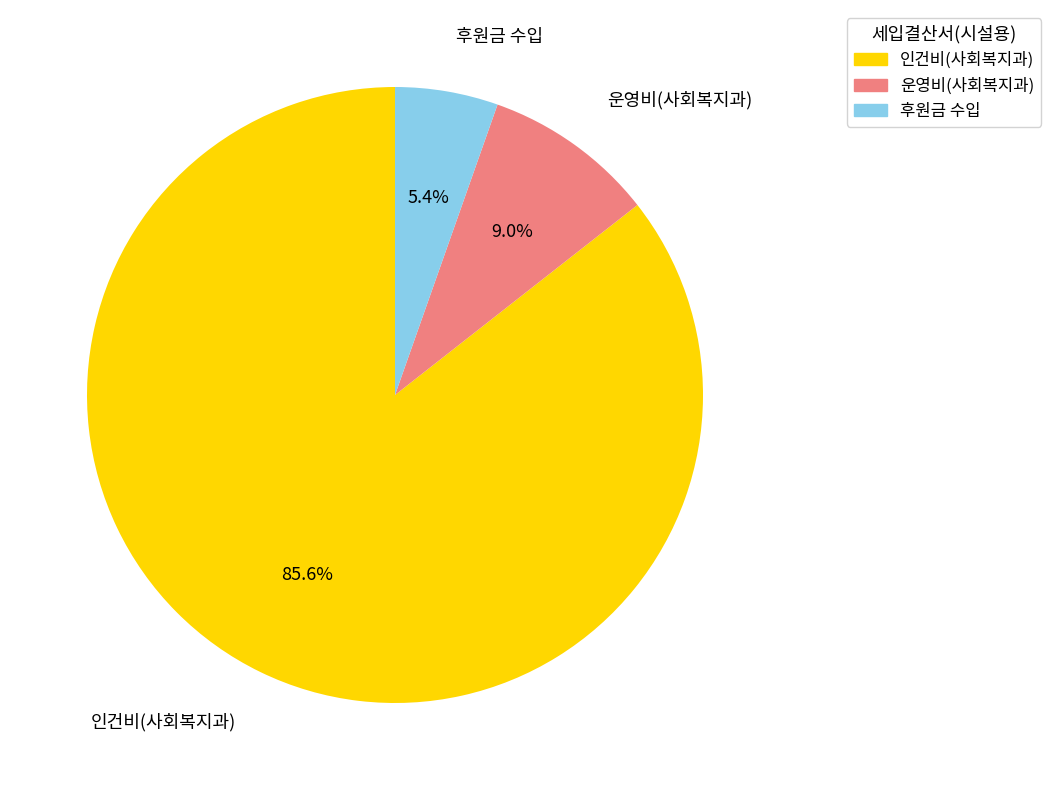

Is 후원금 수입 the majority of the pie?

No